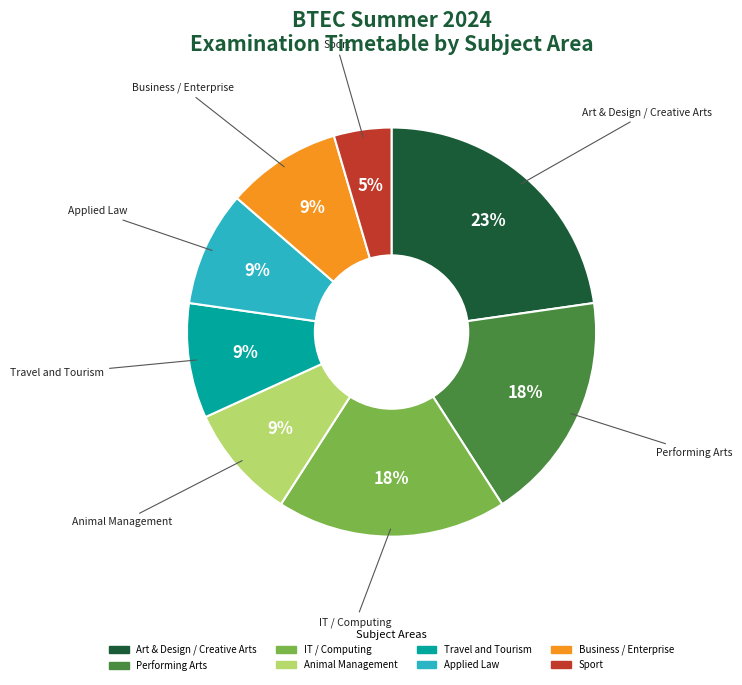

To the nearest percent, what is the average slice percentage?

12%